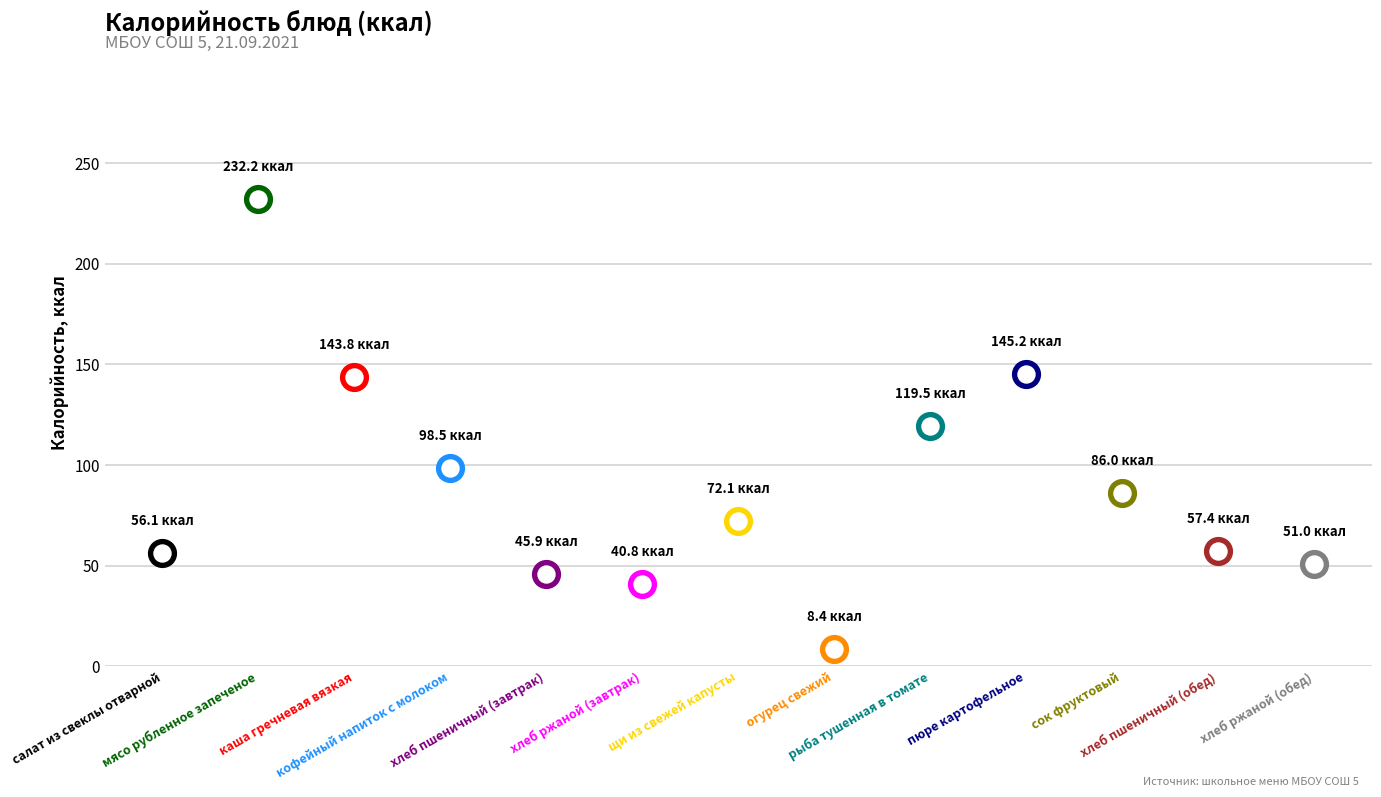

What is the change in value from мясо рубленное запеченое to хлеб пшеничный (завтрак)?

-186.3